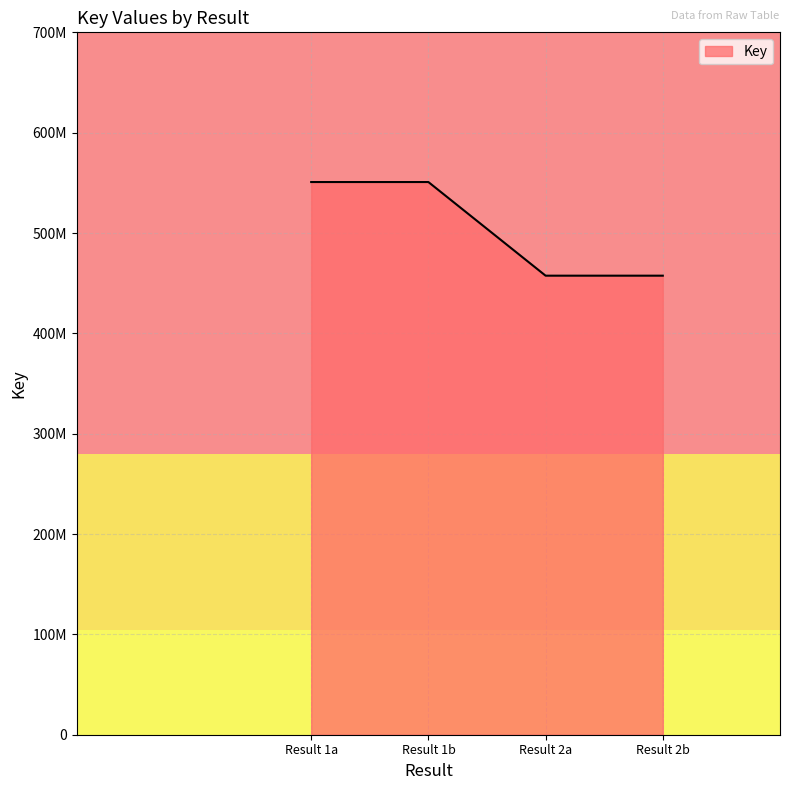

True or false: there are more than 0 points higher than both neighbors.

False